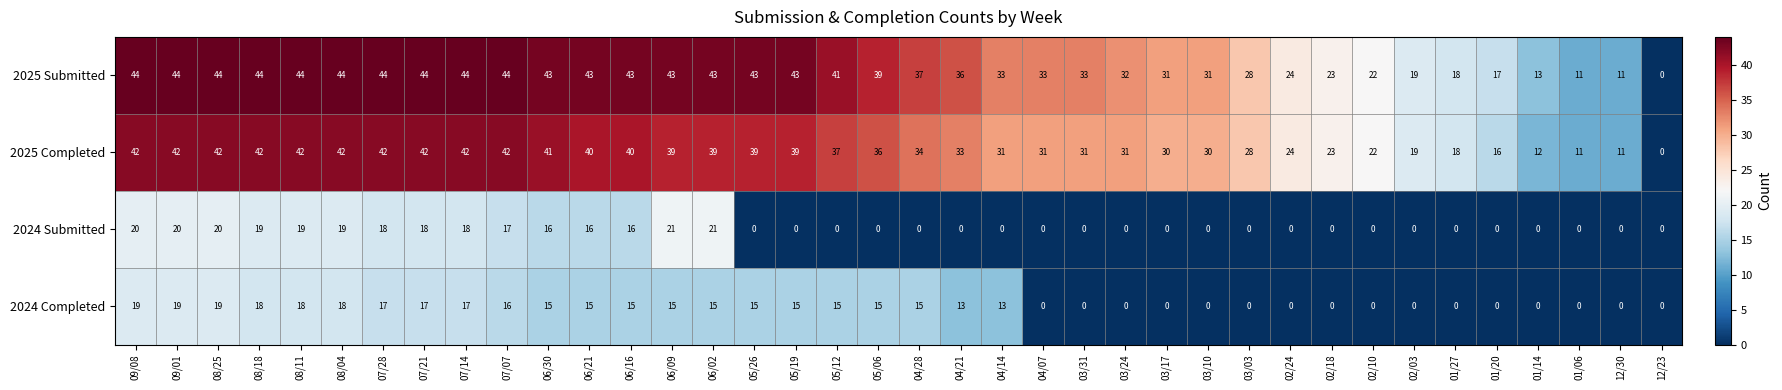

Which series has the largest total across all categories?

2025 Submitted